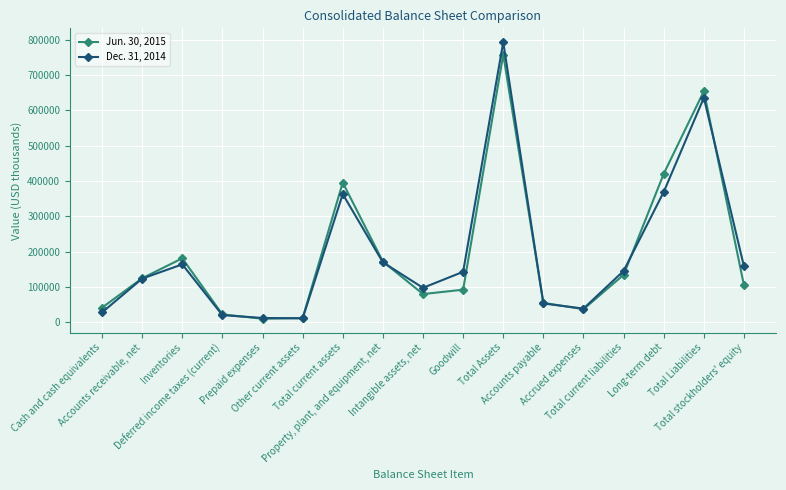

In Jun. 30, 2015, how many points are lower than both neighbors (excluding endpoints)?

3